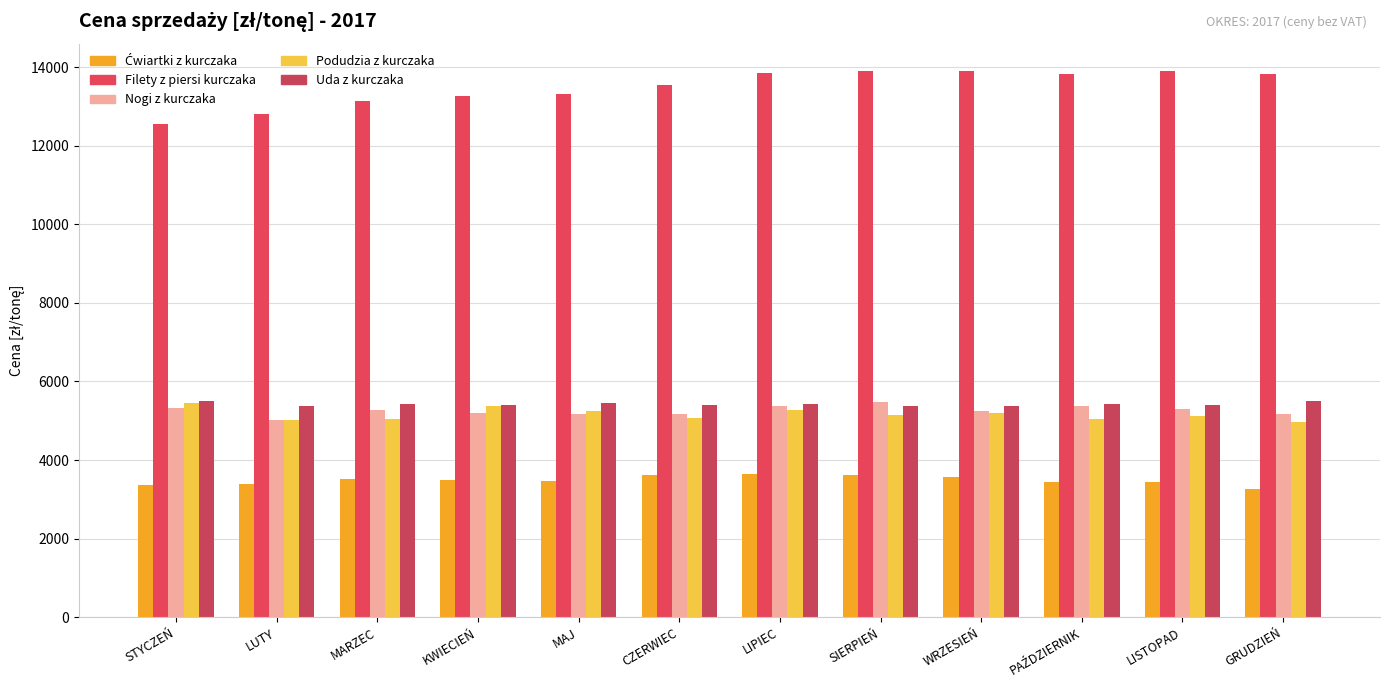

Which series has the largest total across all categories?

Filety z piersi kurczaka